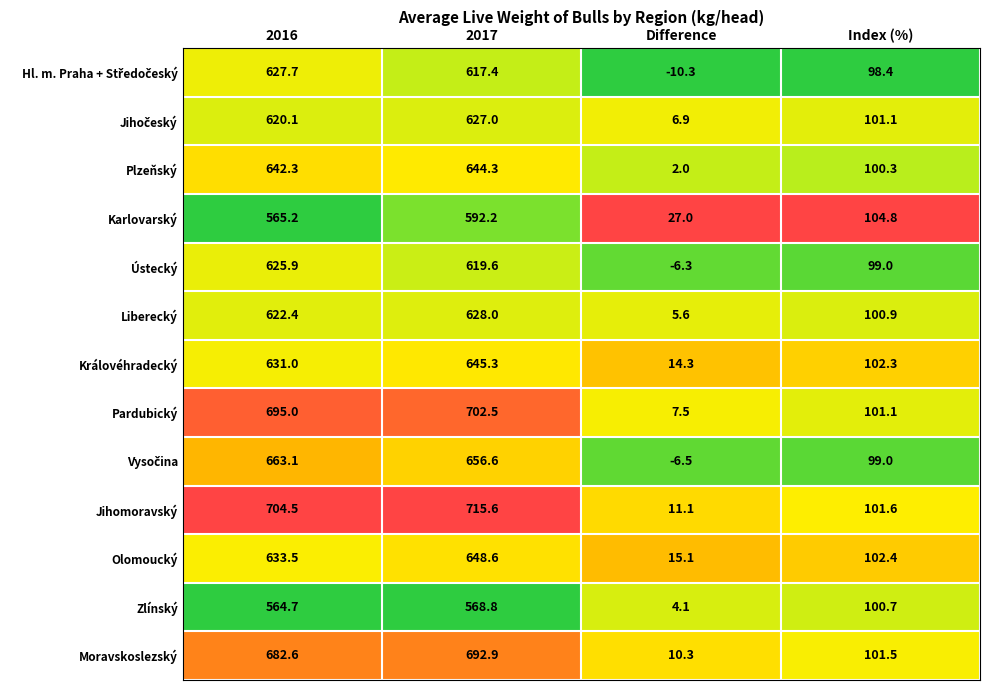

At which label does Karlovarský first exceed 565?

2016